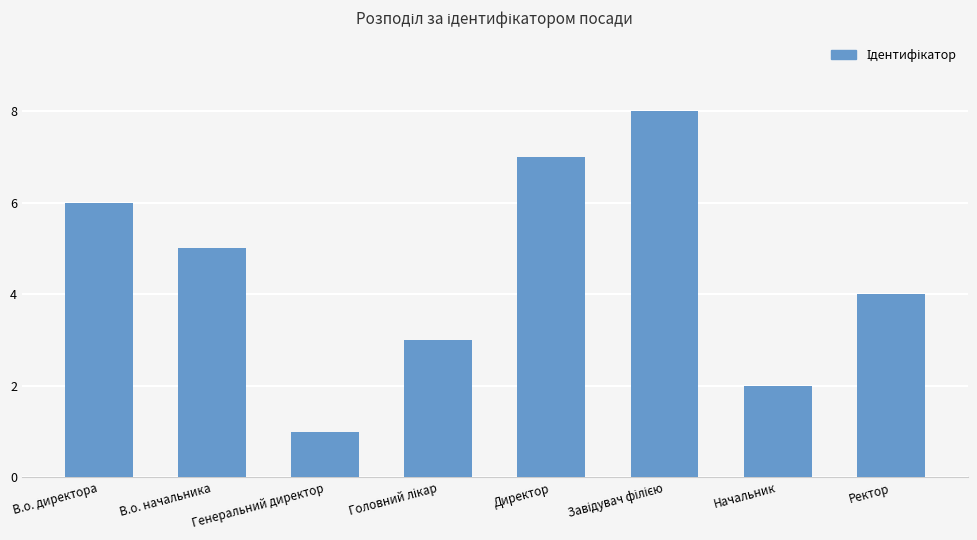

How many series are shown in this chart?

1